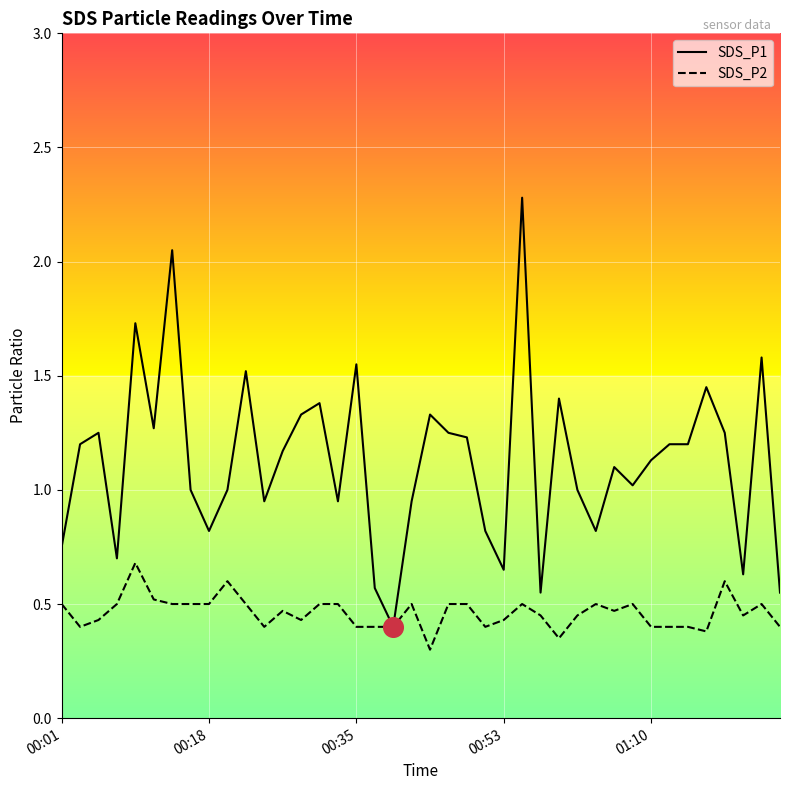

What are all the series names shown in the legend?

SDS_P1, SDS_P2